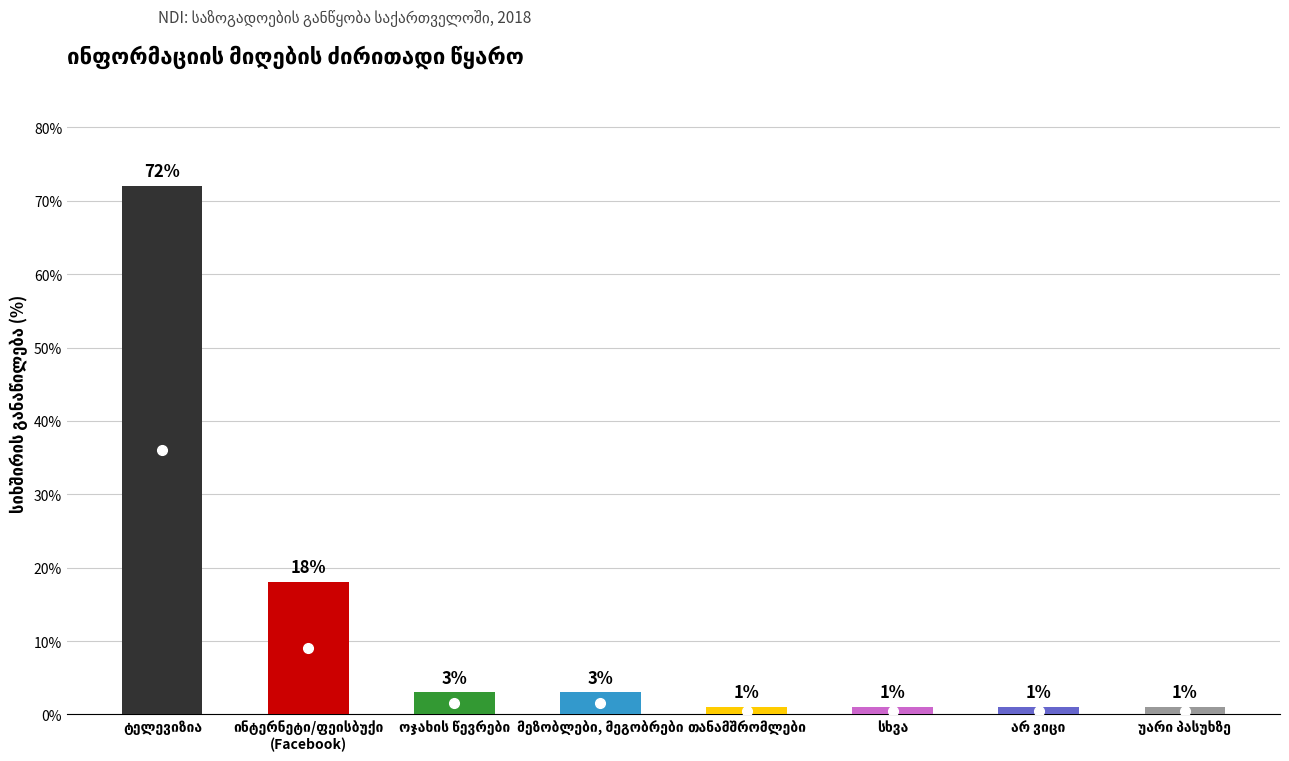

What is the difference between the maximum and minimum values?

71